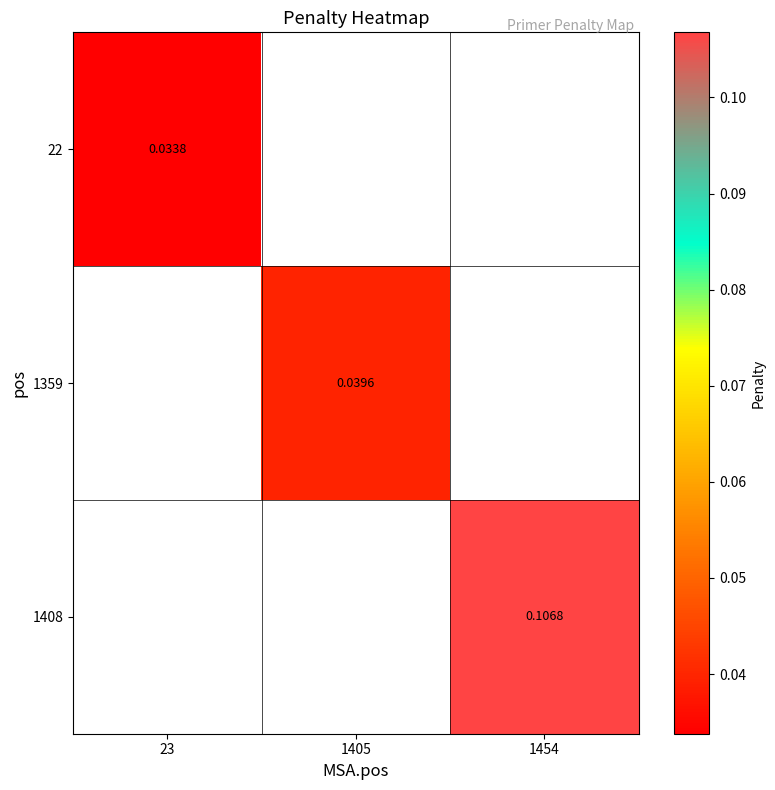

Is the value of 1359 at 1405 greater than the value of 22 at 23?

Yes